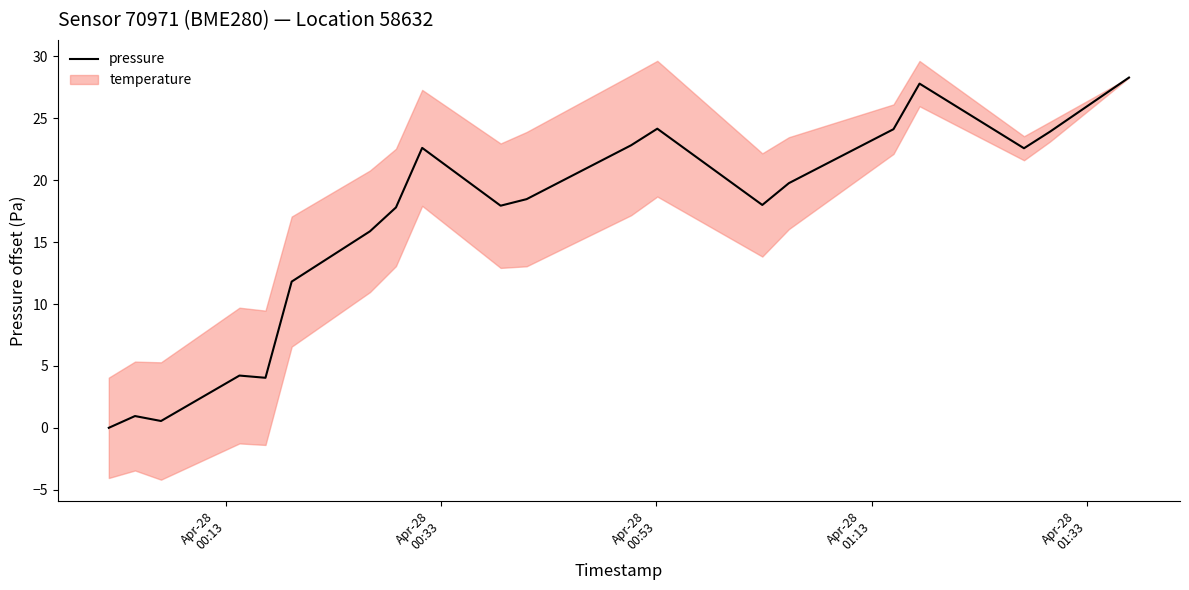

What is the difference between the maximum and minimum values?

28.3